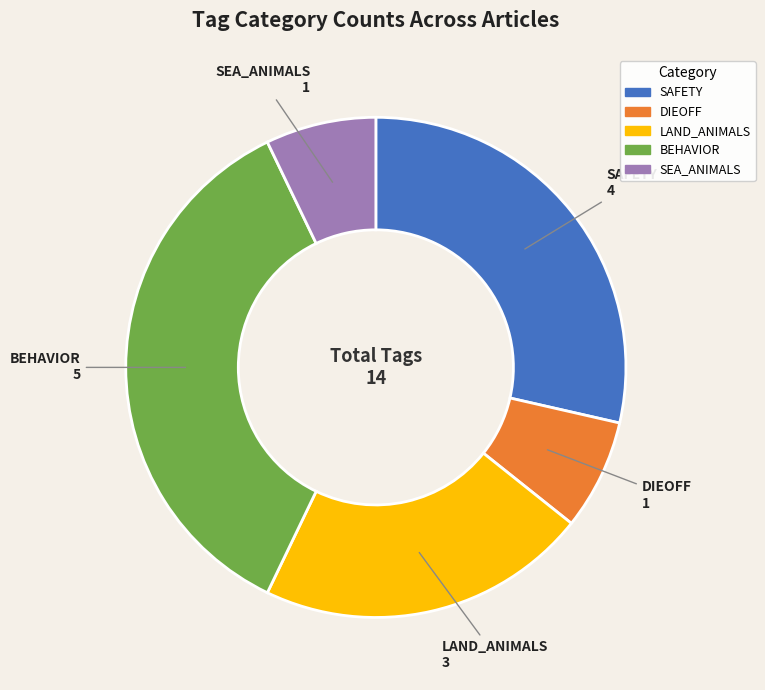

Is there a majority slice in this chart?

No